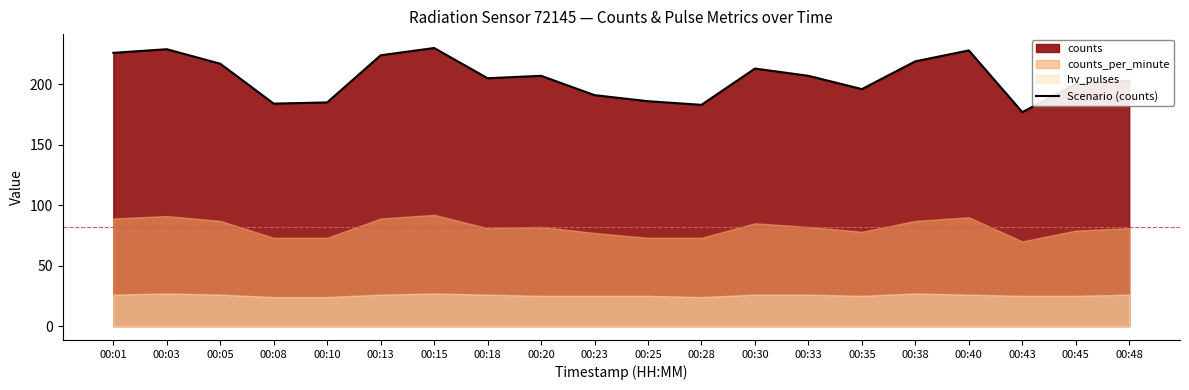

What is the value of the 14th point from the left?

207